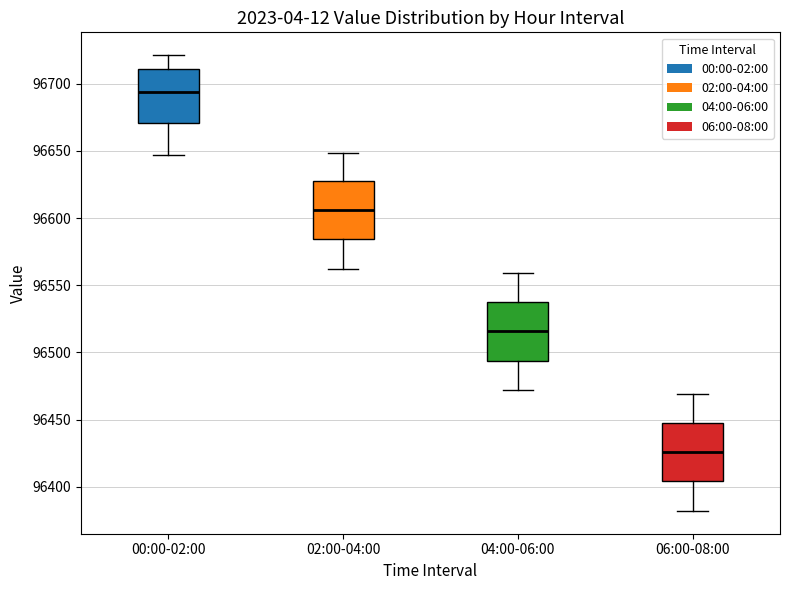

Where does the lower whisker of the box for 06:00-08:00 end on the y-axis? The values are not printed on the chart, so give them approximately, as read against the axis.

96380